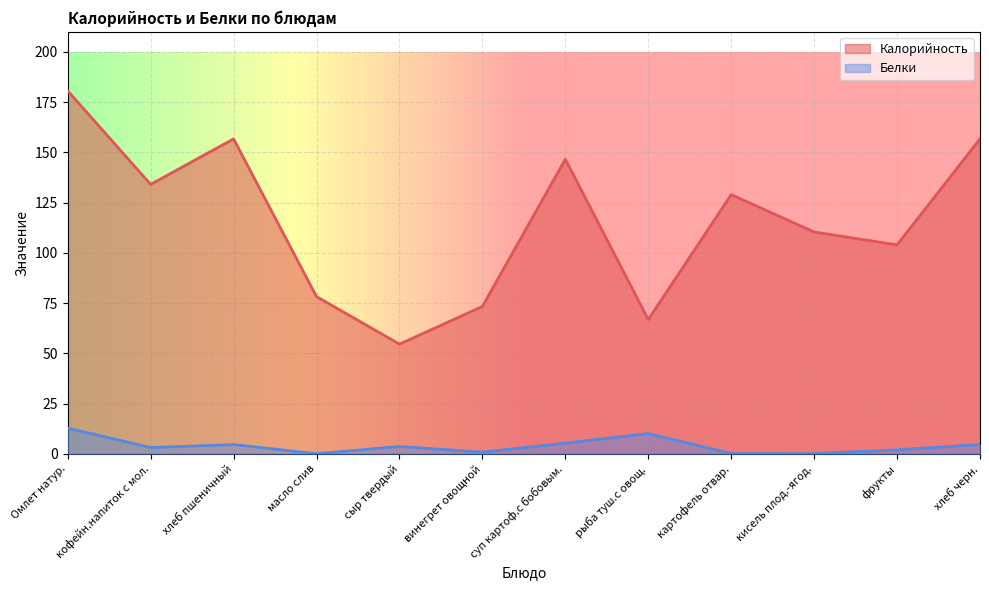

Rank the series by their average value, from lowest to highest.

Белки, Калорийность